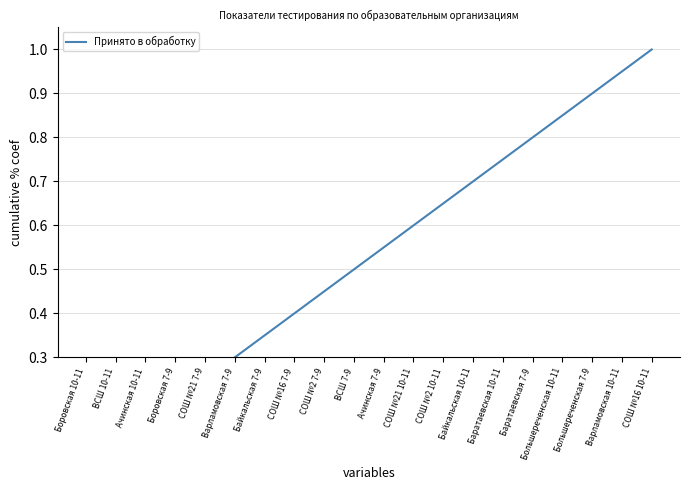

What is the smallest value displayed?

0.1